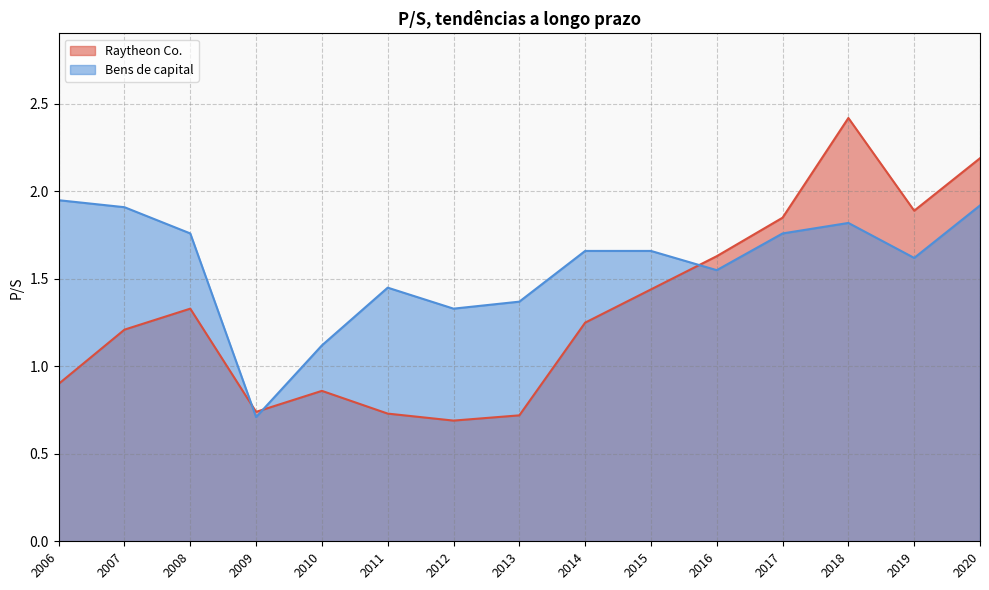

What is the value of the Bens de capital point at the 15th from the left?

1.9